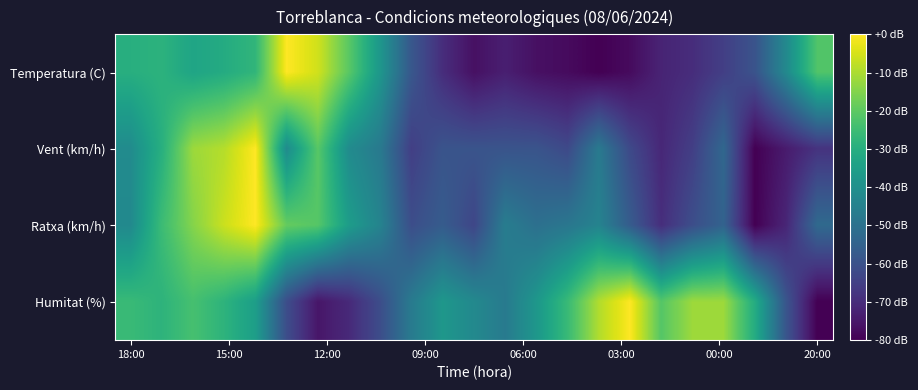

Which series has the widest spread of values?

Temperatura (C)